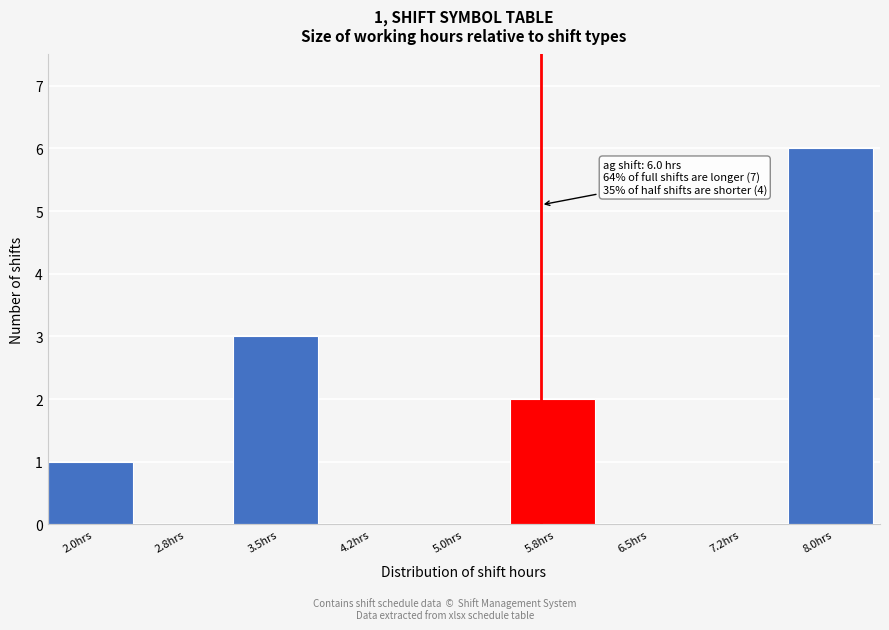

Reading left to right, list all the values displayed in this chart.

2.0hrs=1	2.8hrs=0	3.5hrs=3	4.2hrs=0	5.0hrs=0	5.8hrs=2	6.5hrs=0	7.2hrs=0	8.0hrs=6